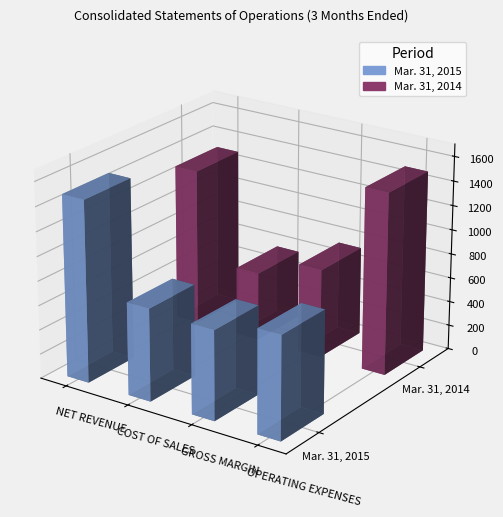

Reading left to right, what are all the values shown in this chart?

Mar. 31, 2015: 1487553	756440	731113	842610
Mar. 31, 2014: 1289428	561411	728017	1490218